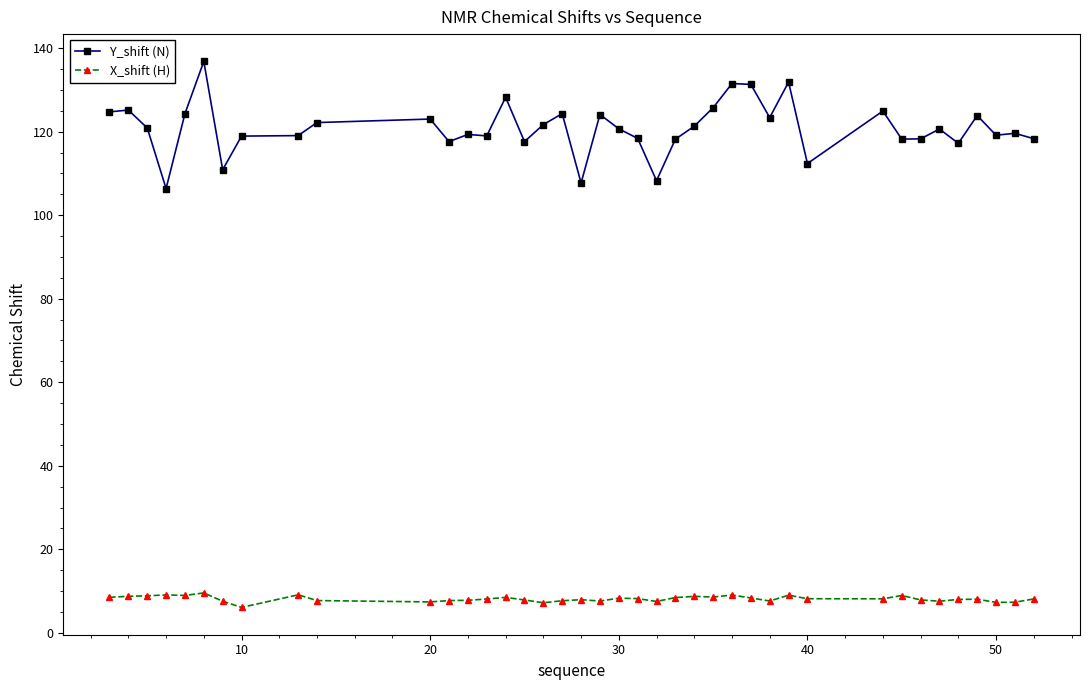

Which series has the largest total across all categories?

Y_shift (N)